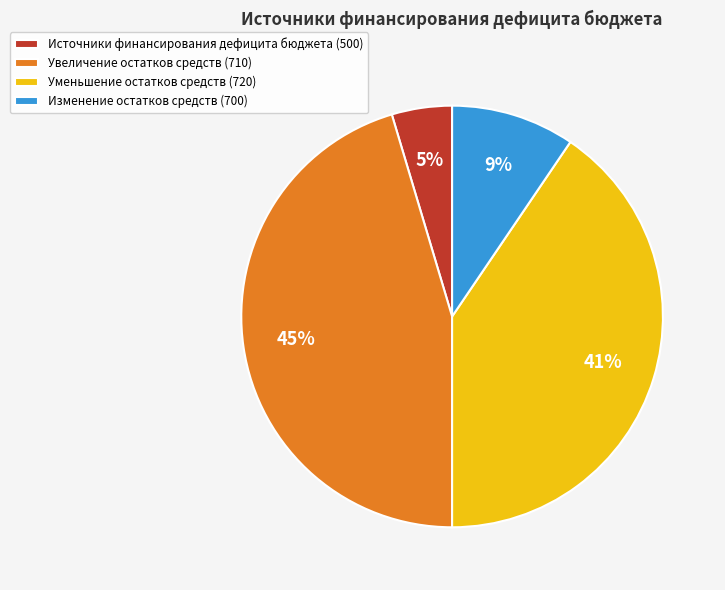

To the nearest percent, what is the combined percentage of Источники финансирования дефицита бюджета (500) and Увеличение остатков средств (710)?

50%